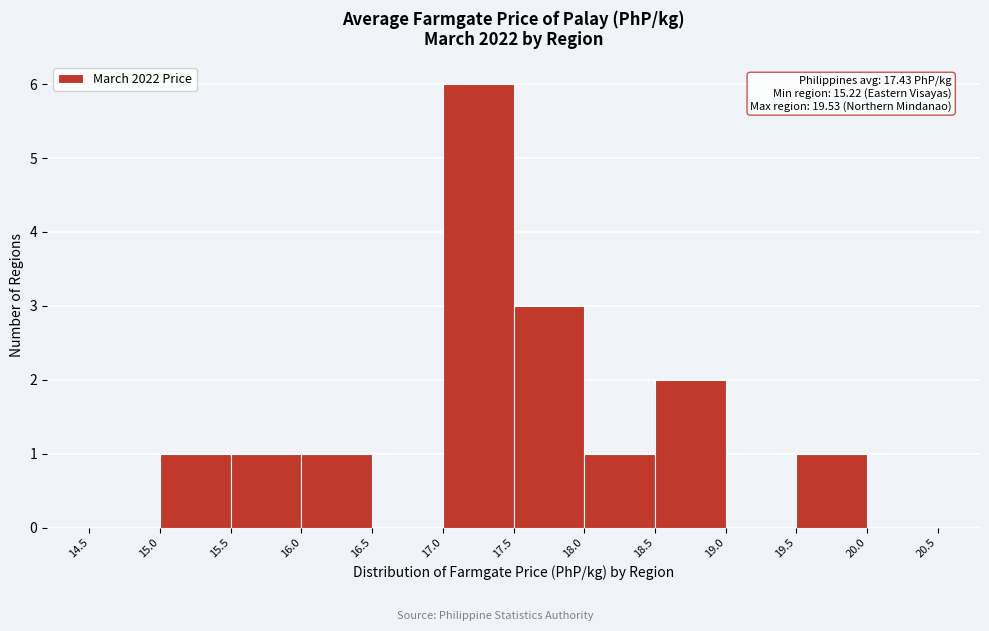

Which range on the x-axis has the tallest bar?

17.0 to 17.5